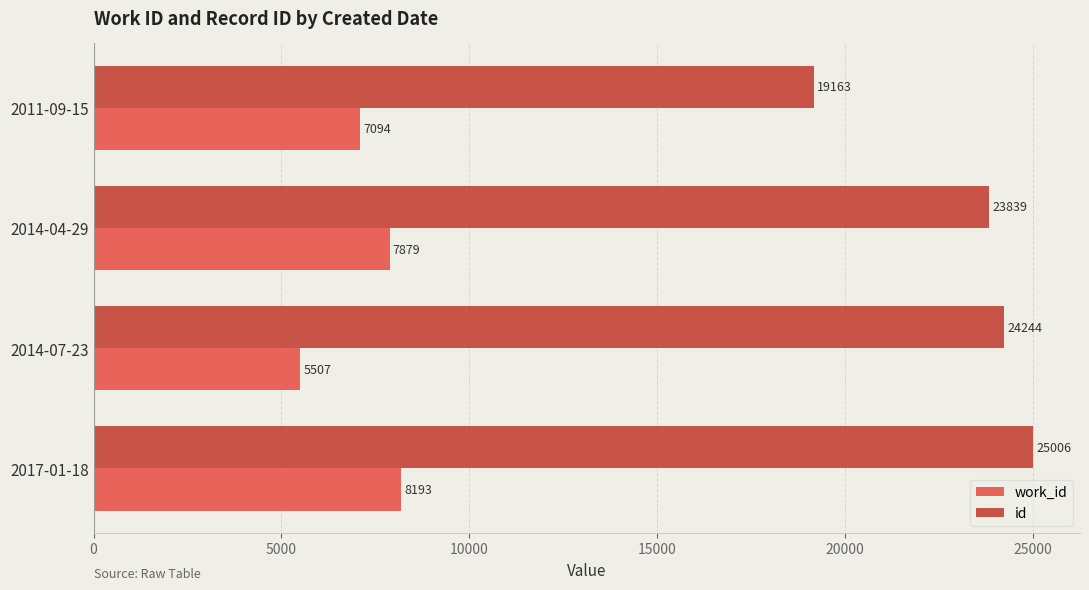

Which series has the largest total across all categories?

id